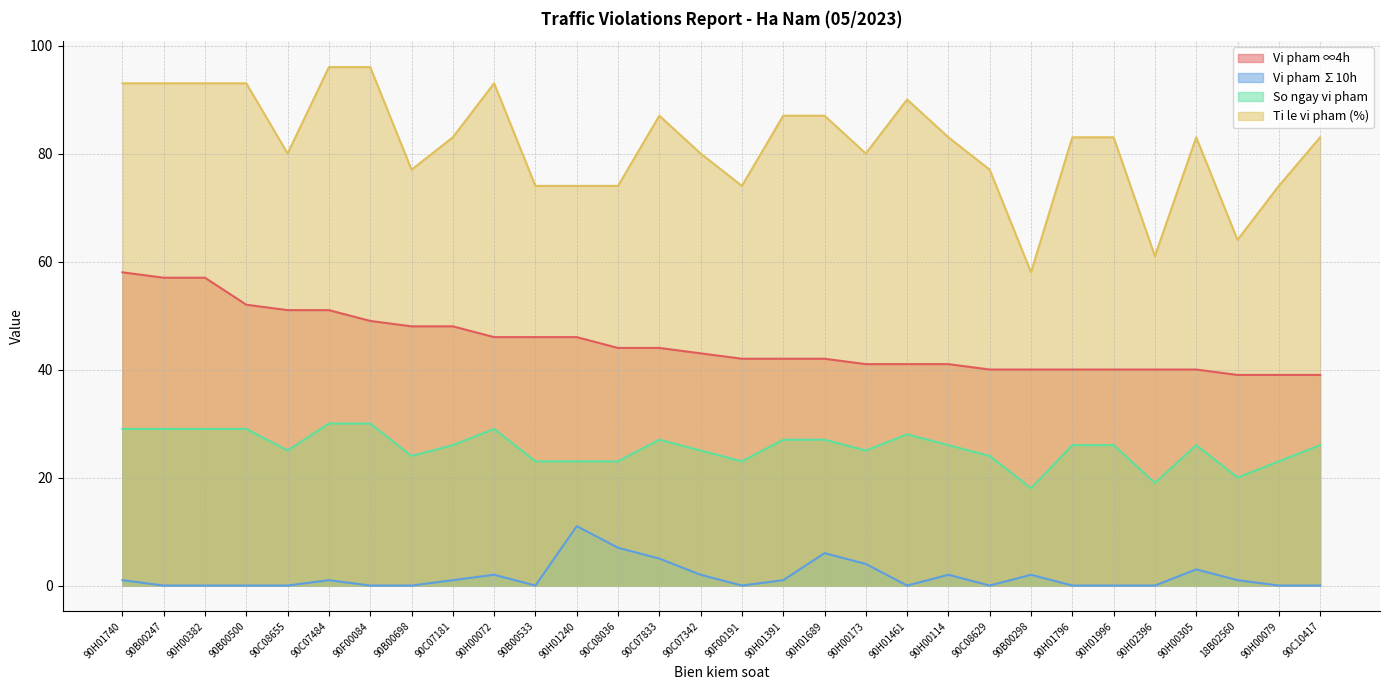

Count the number of data series in this chart.

4